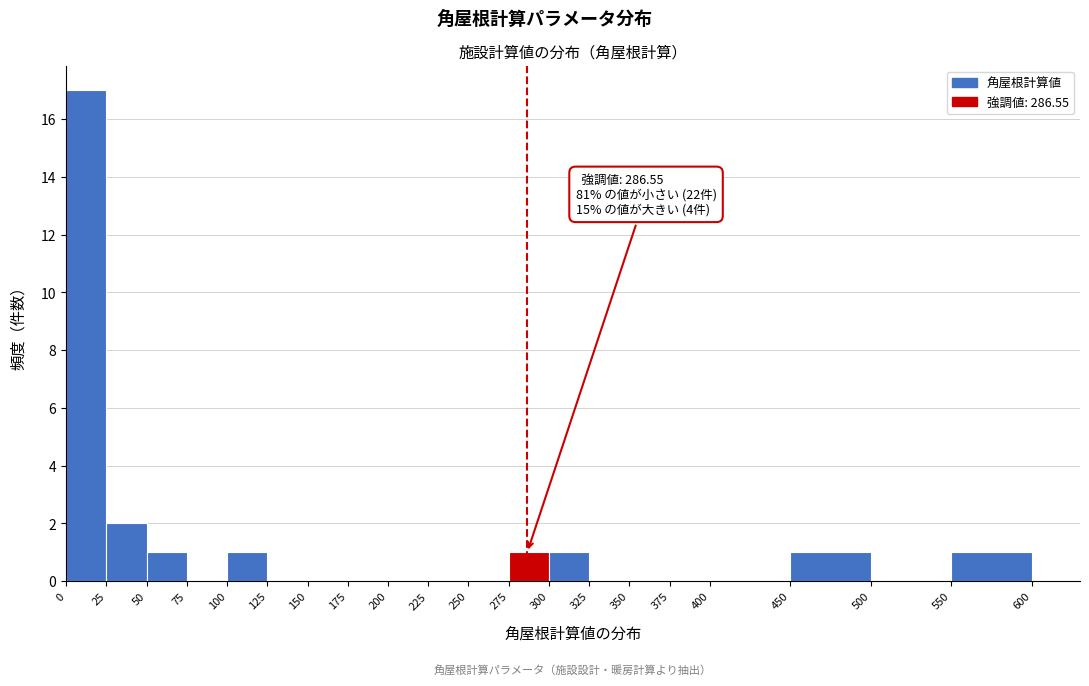

Which range on the x-axis has the tallest bar?

0 to 25